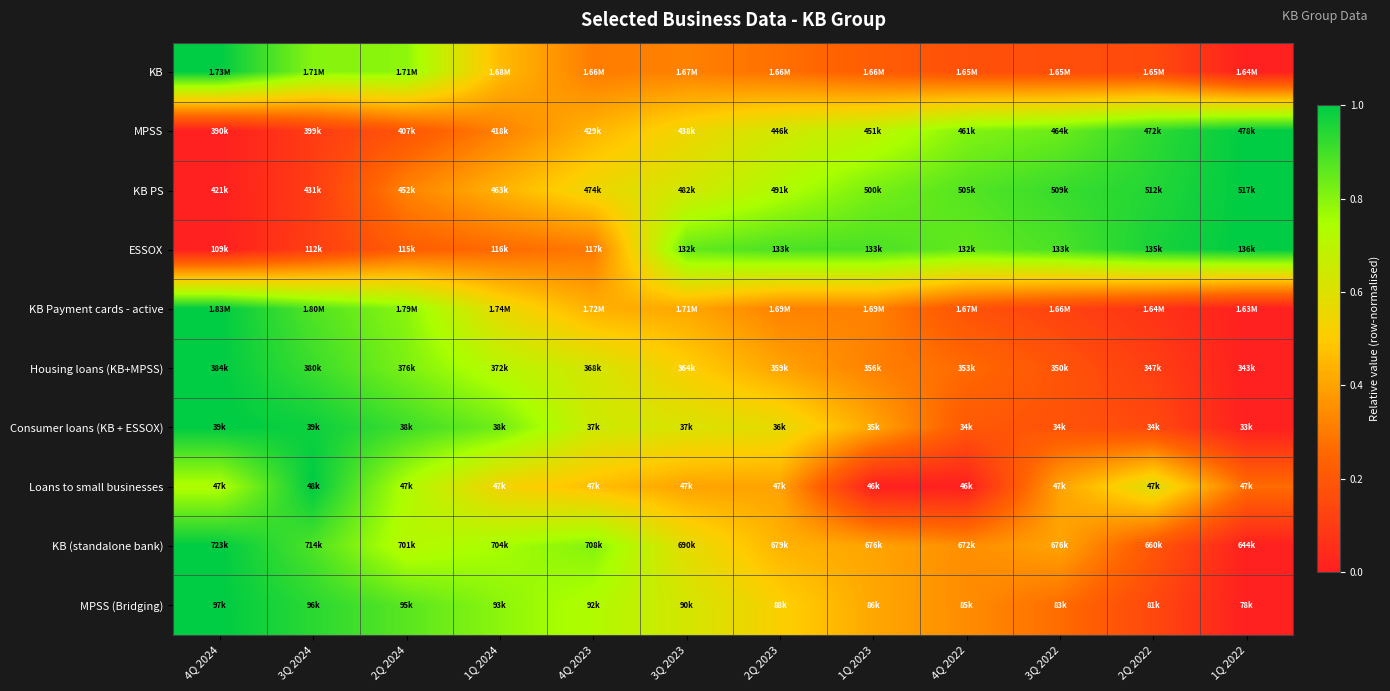

At 2Q 2024, list the series in order from largest to smallest.

Consumer loans (KB + ESSOX), MPSS (Bridging), Housing loans (KB+MPSS), KB Payment cards - active, KB, Loans to small businesses, KB (standalone bank), KB PS, ESSOX, MPSS